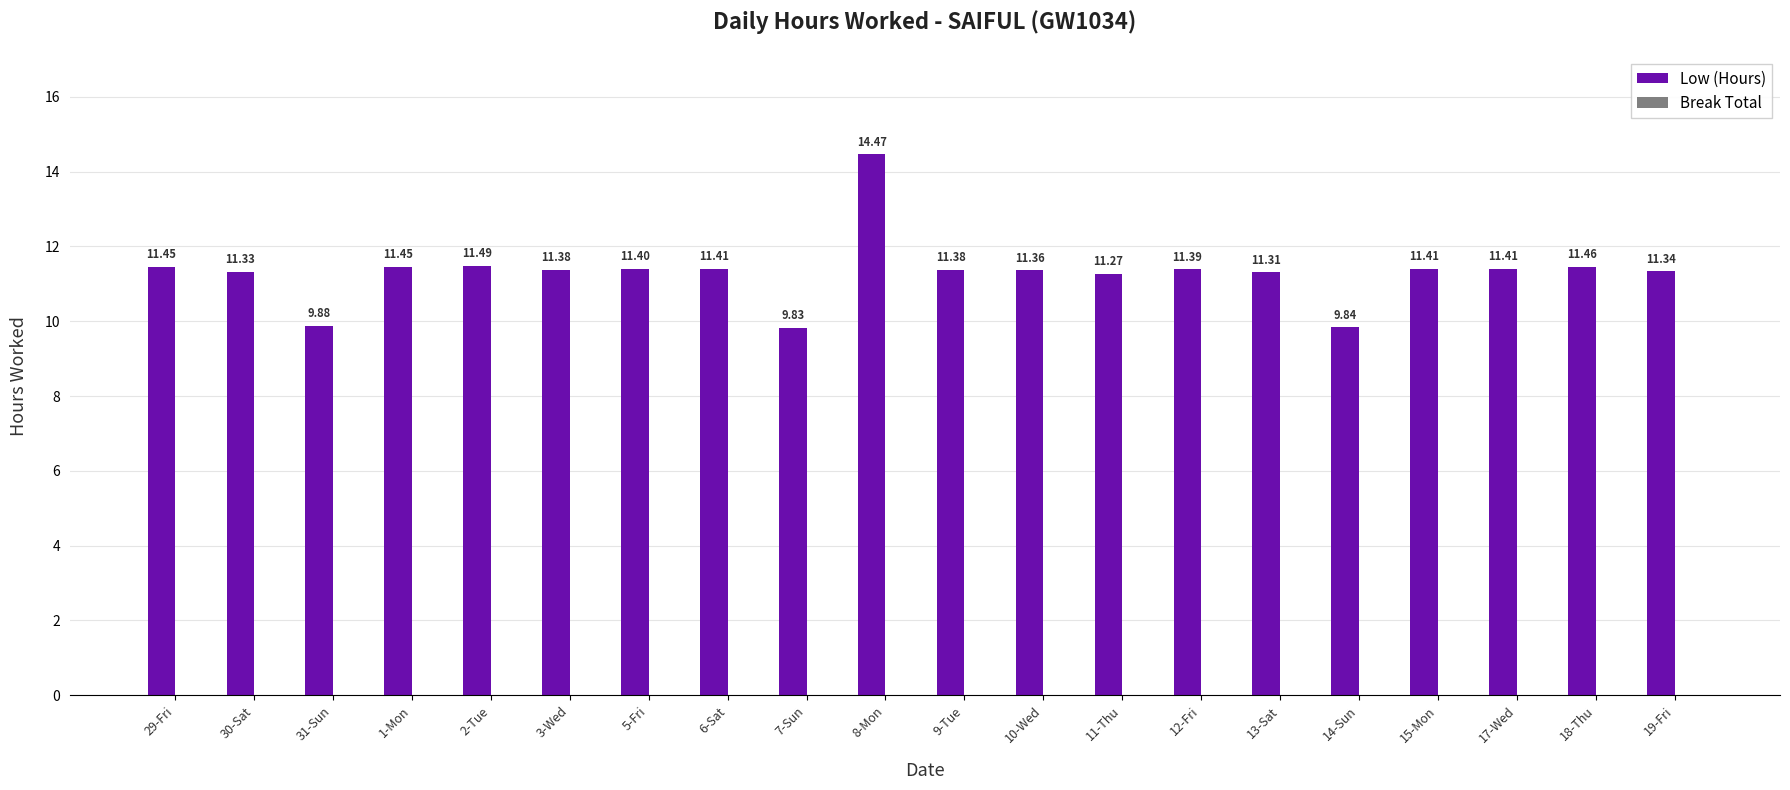

What is the sum of the values at 9-Tue and 6-Sat?

22.8